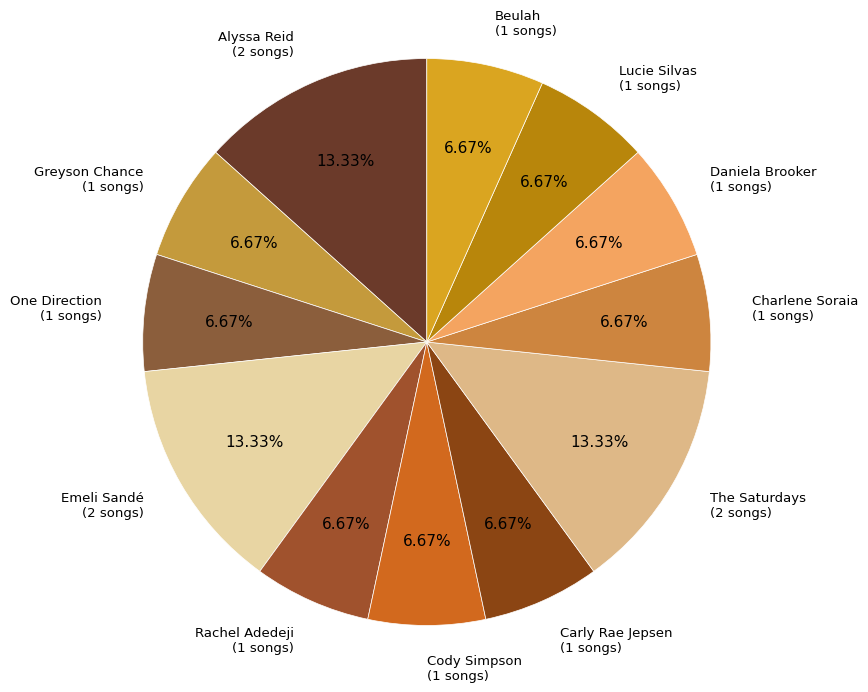

Does Cody Simpson represent more than half of the total?

No